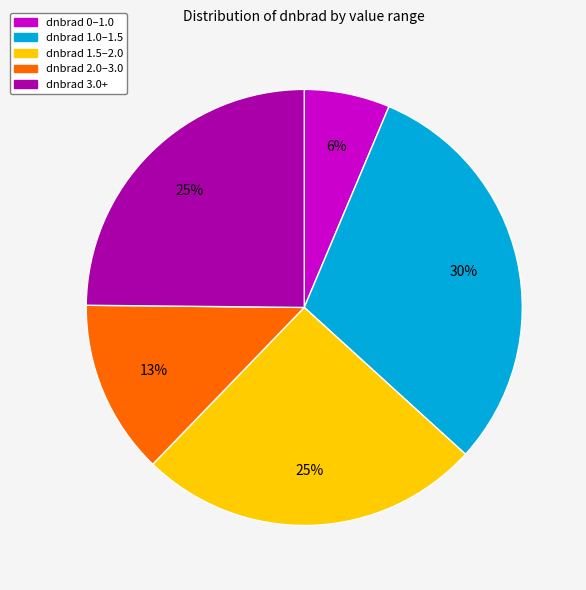

To the nearest percent, what is the difference between the largest and smallest slice percentages?

24%